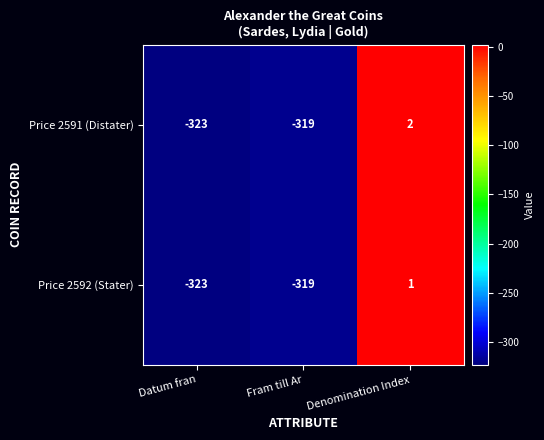

Rank the series at Denomination Index from lowest to highest value.

Price 2592 (Stater), Price 2591 (Distater)